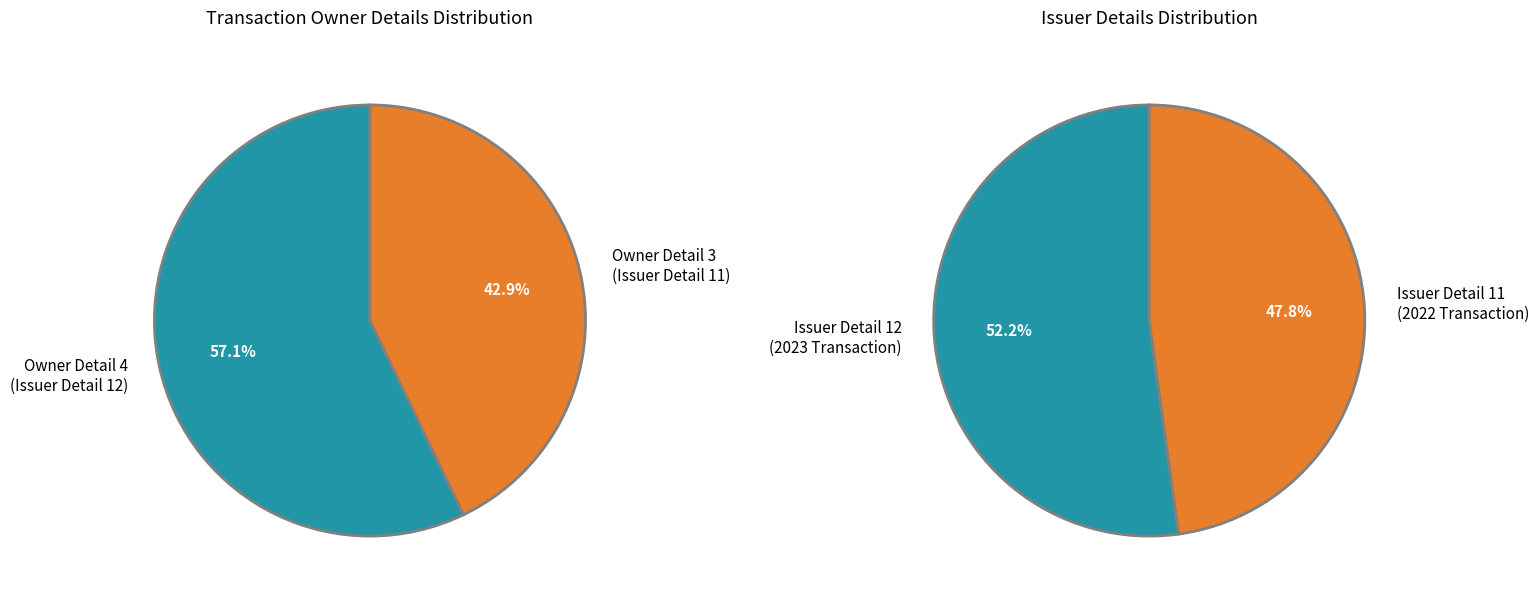

Which category has the smallest portion of the pie?

rptOwnerDetailsId=3 (issuerDetailsId=11)